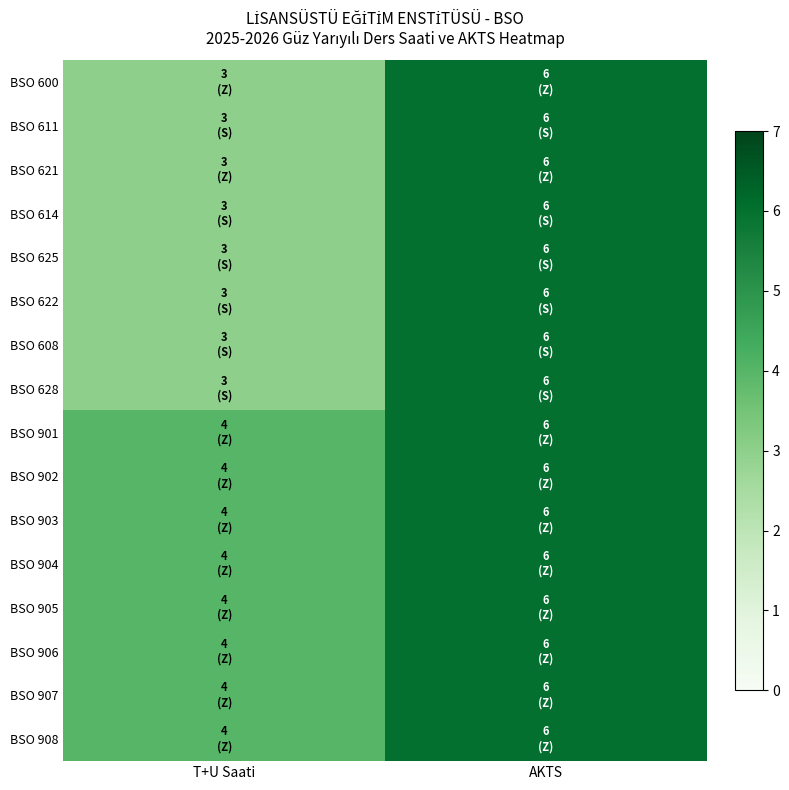

List the series in order of their peak value, highest first.

BSO 600, BSO 611, BSO 621, BSO 614, BSO 625, BSO 622, BSO 608, BSO 628, BSO 901, BSO 902, BSO 903, BSO 904, BSO 905, BSO 906, BSO 907, BSO 908